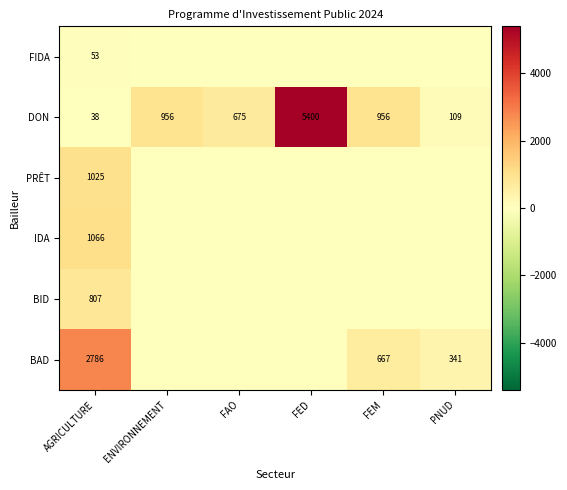

The BID series shows 807 at AGRICULTURE. True or false?

True